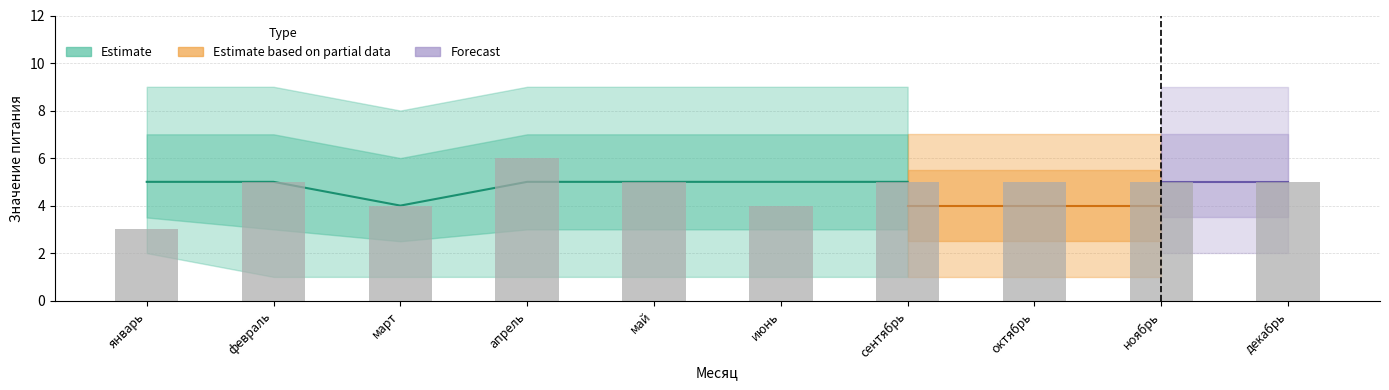

What is the average value?

5